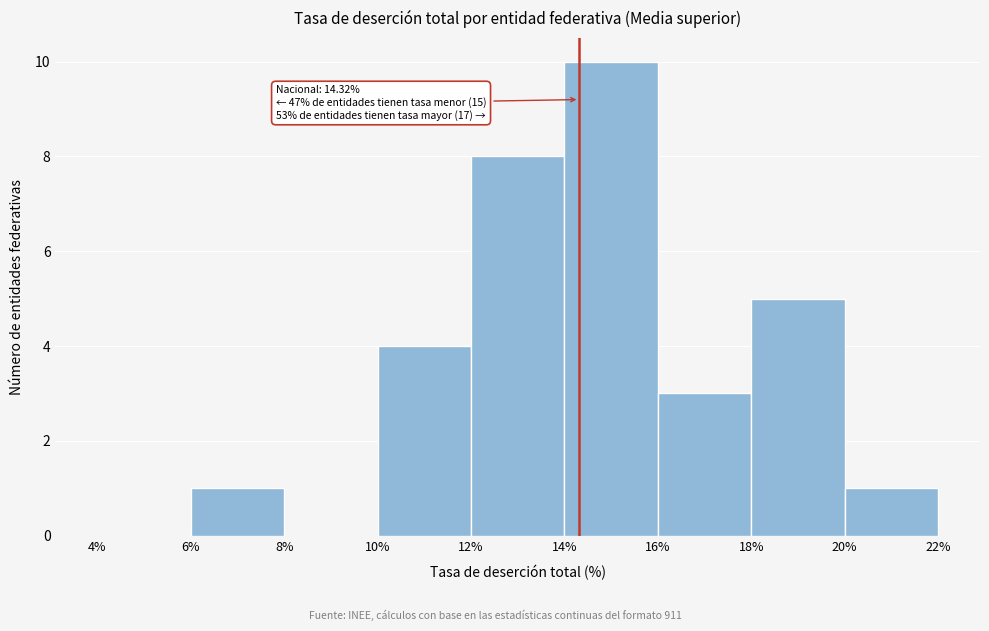

Which range on the x-axis has the tallest bar?

14% to 16%